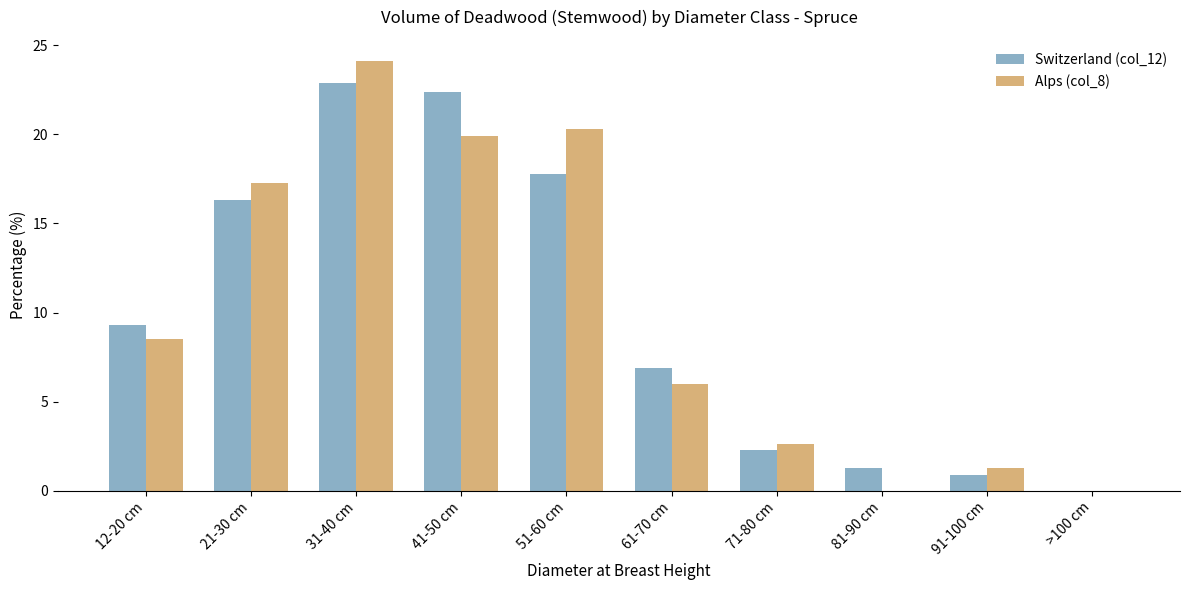

Where does the Alps (col_8) series first go above 8?

12-20 cm